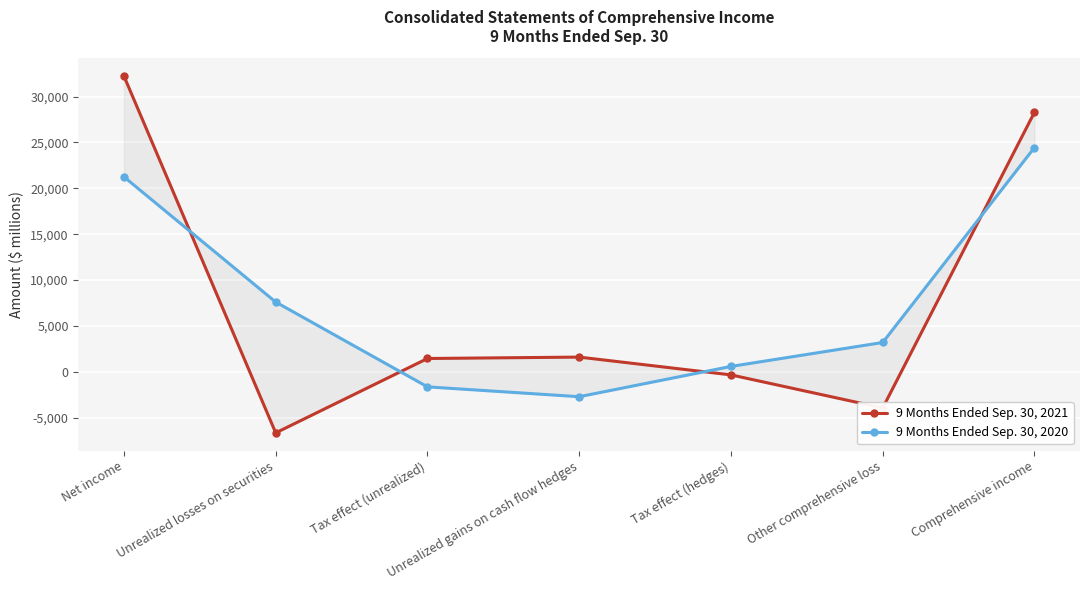

What is the value of the 9 Months Ended Sep. 30, 2020 point at the 5th from the left?

586